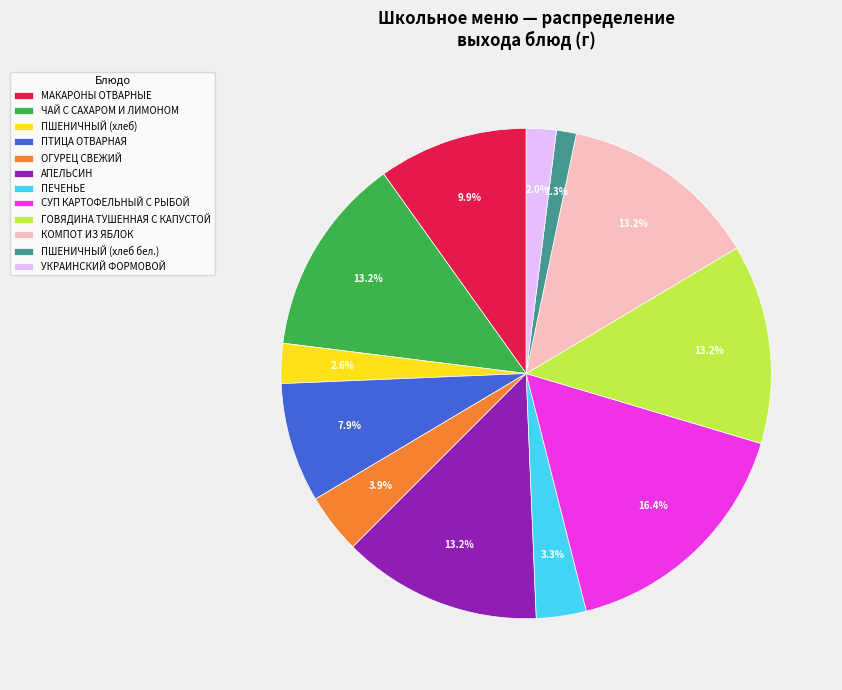

To the nearest percent, what is the difference between the largest and smallest slice percentages?

15%